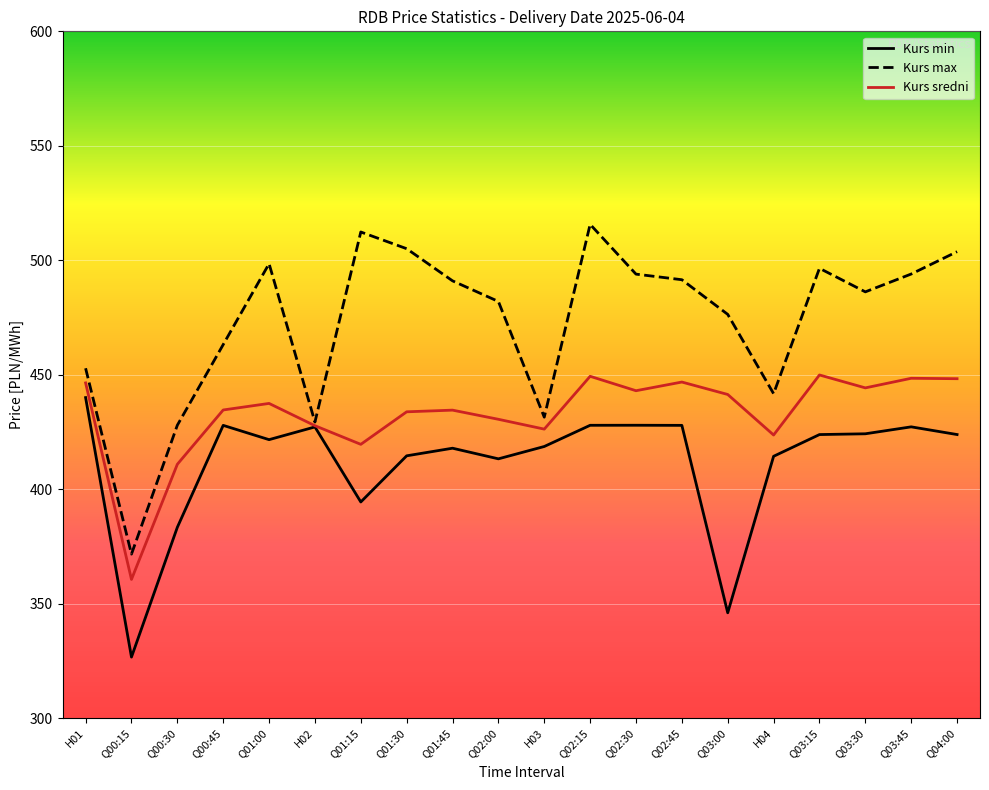

At which category is the sum across all series the highest?

Q02:15